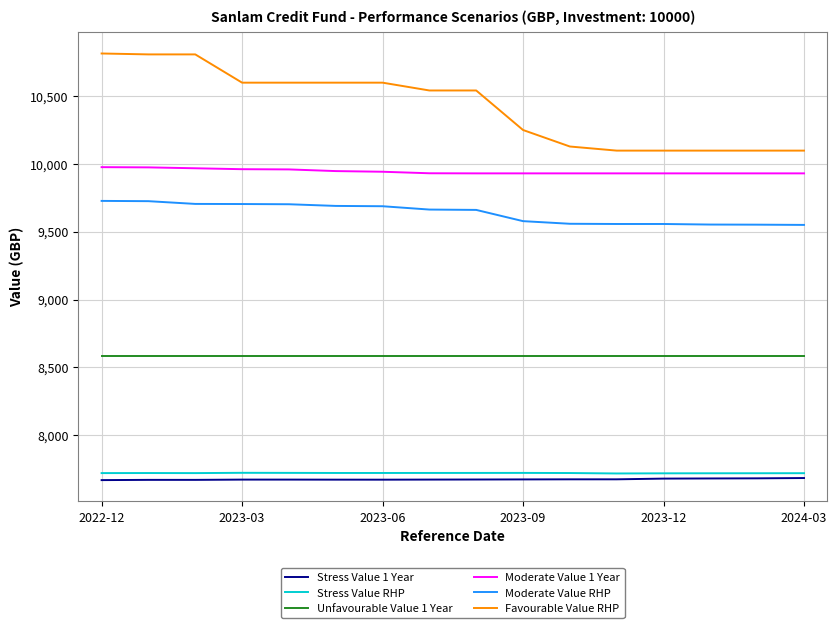

True or false: Stress Value 1 Year and Favourable Value RHP intersect in this chart.

False